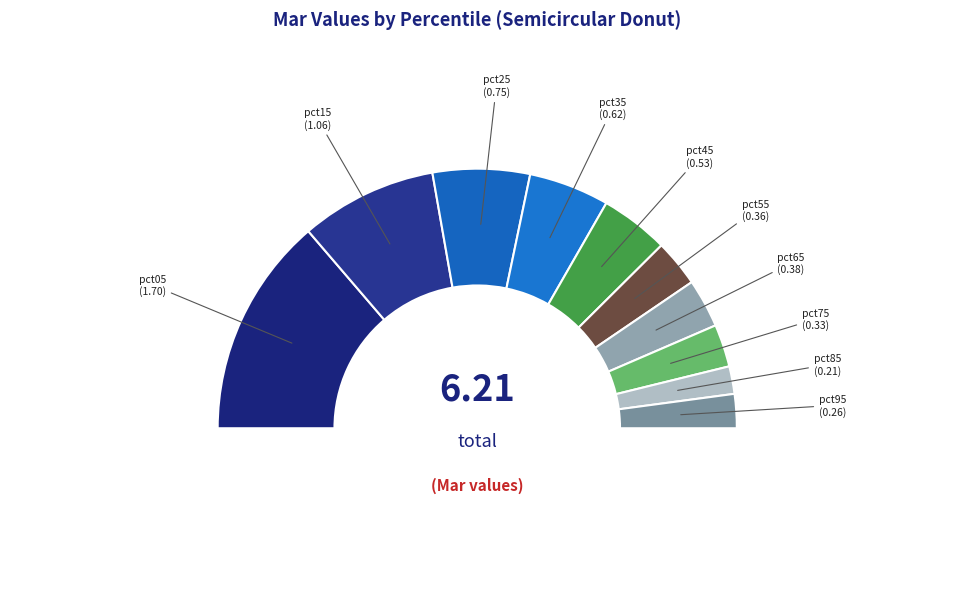

Is it true that pct65 is 1% of the pie?

False